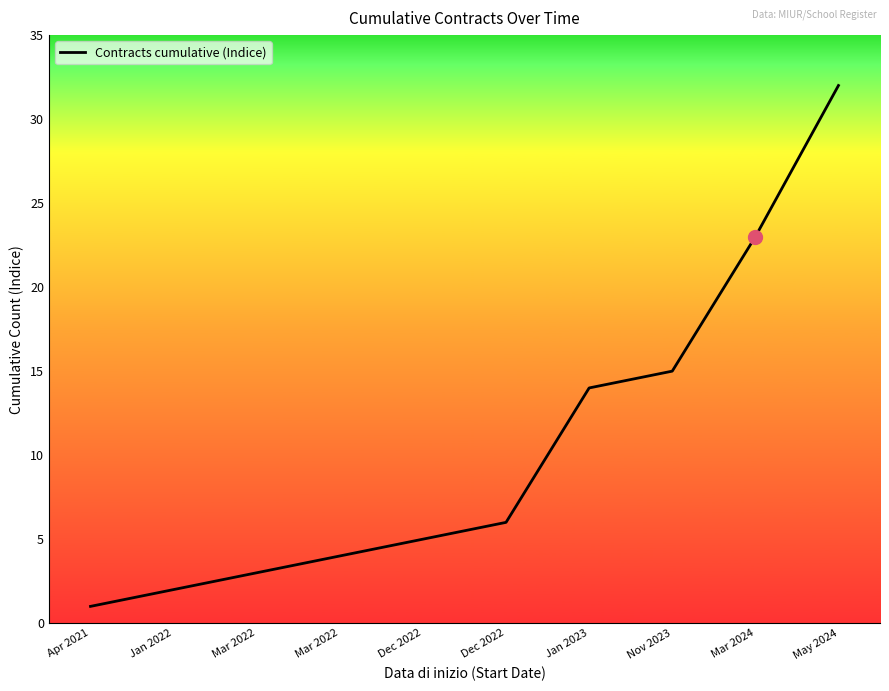

How many lines are shown in the chart?

1